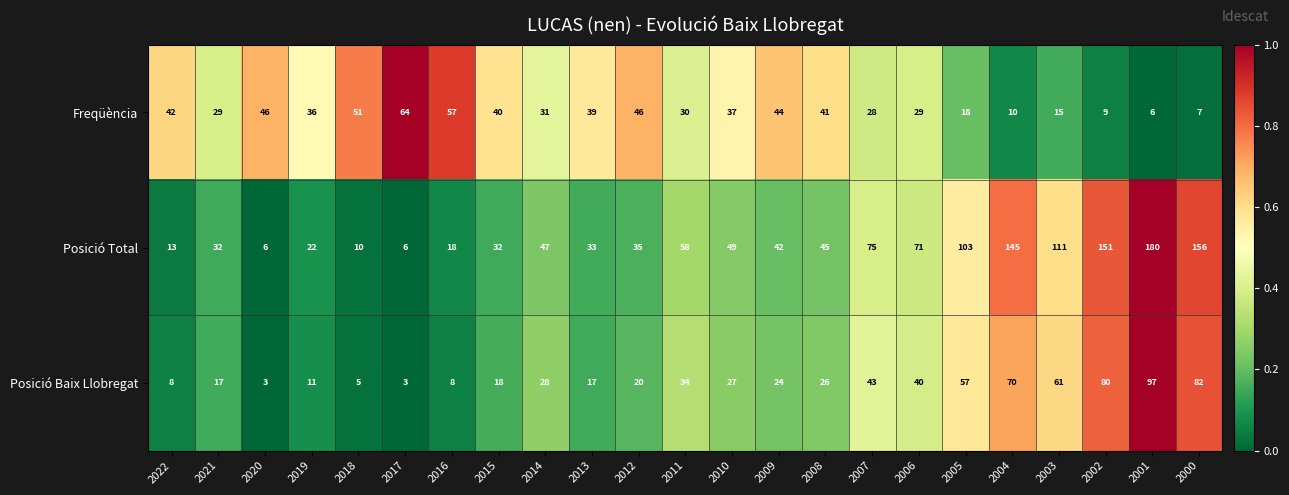

What is the difference between the second highest and minimum values in the Freqüència series?

51